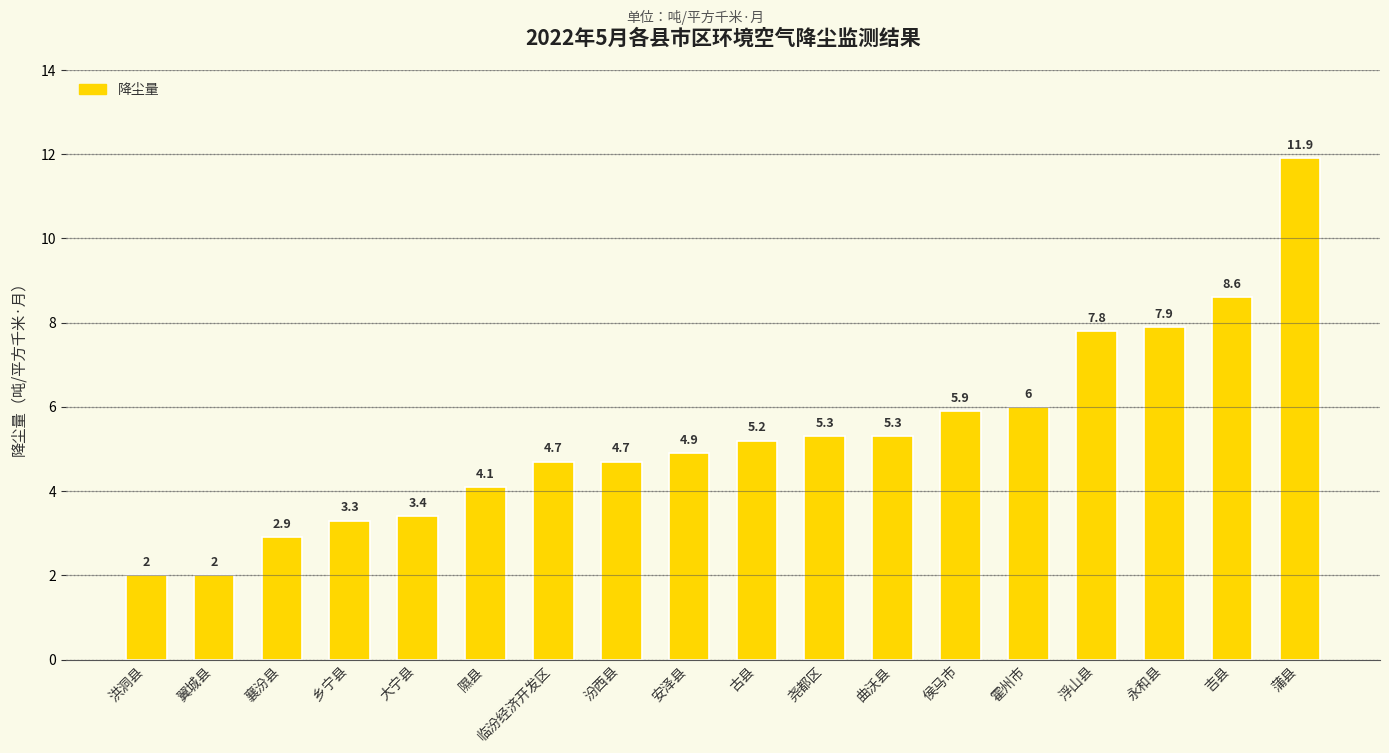

What is the label of the 12th bar from the left?

曲沃县